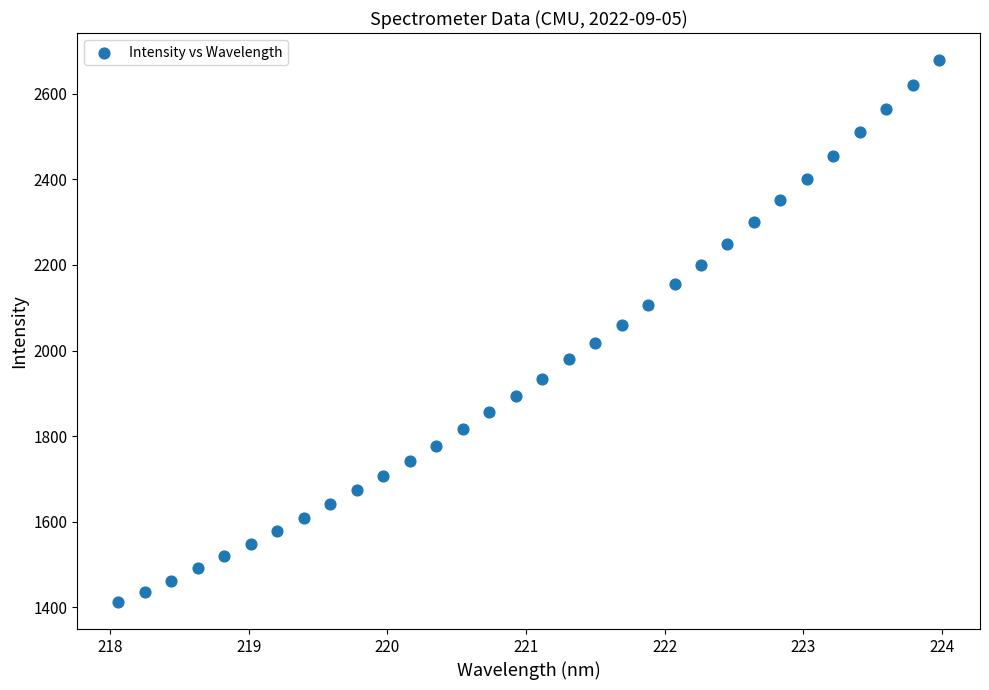

What is the range of X values (max minus min)?

5.9